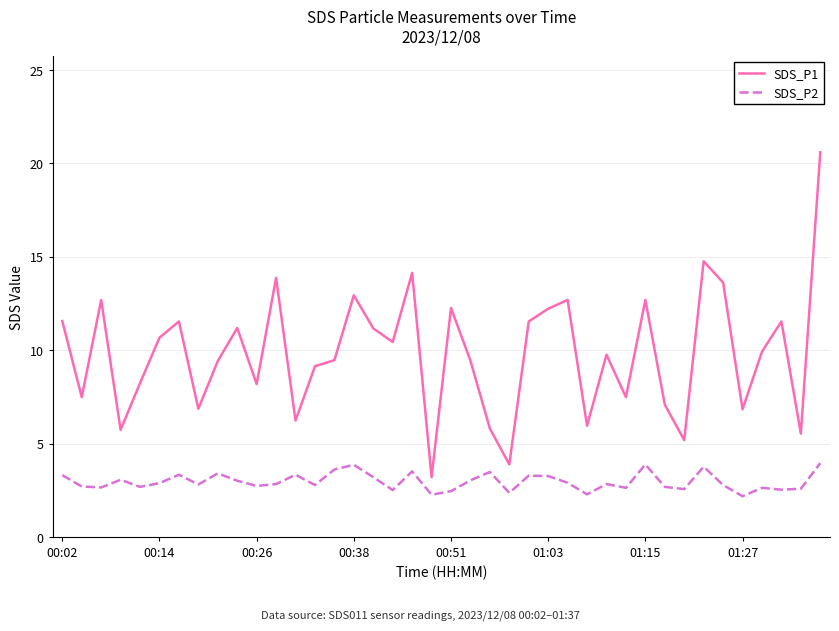

List the series in order of their peak value, highest first.

SDS_P1, SDS_P2